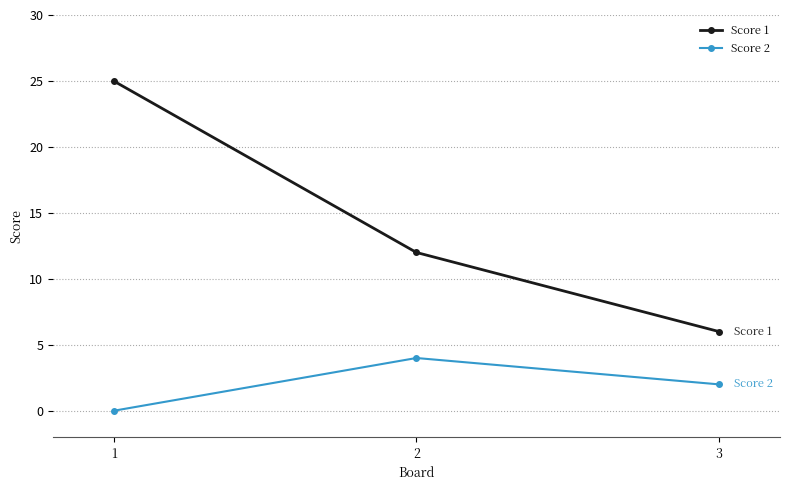

Reading left to right, transcribe all the data shown in this chart.

Score 1: 1=25	2=12	3=6
Score 2: 1=0	2=4	3=2